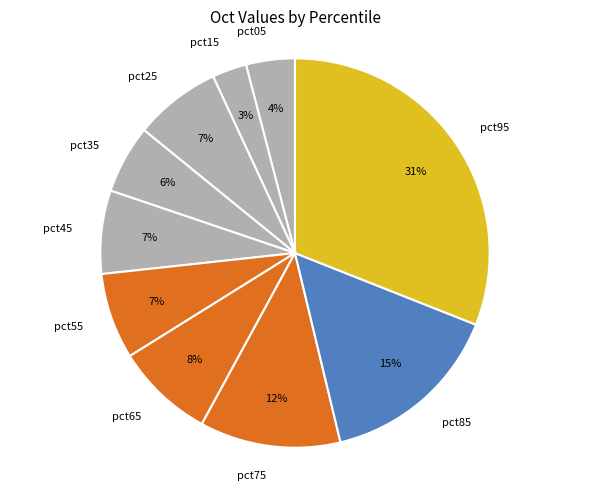

Is there any slice that represents more than half of the pie?

No